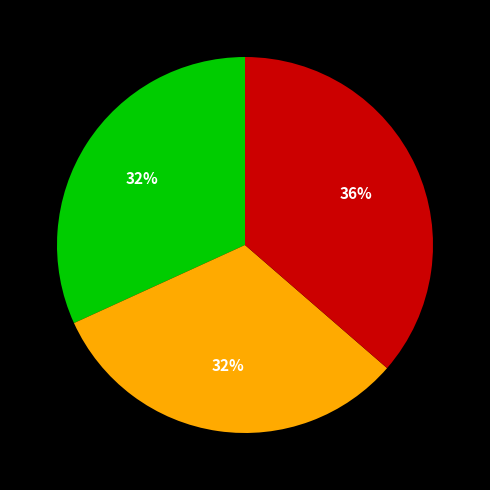

To the nearest percent, what is the average slice percentage?

33%